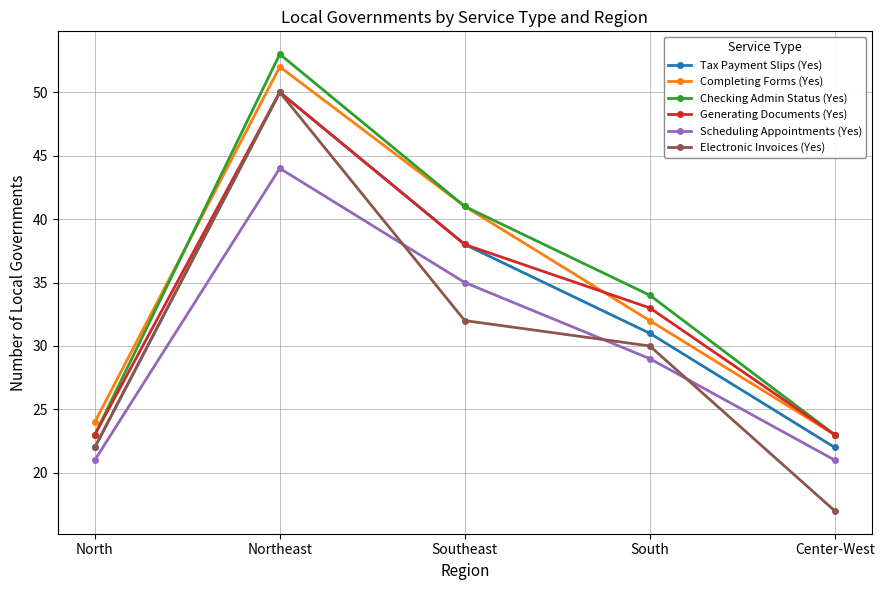

What is the label of the 4th point from the left?

South